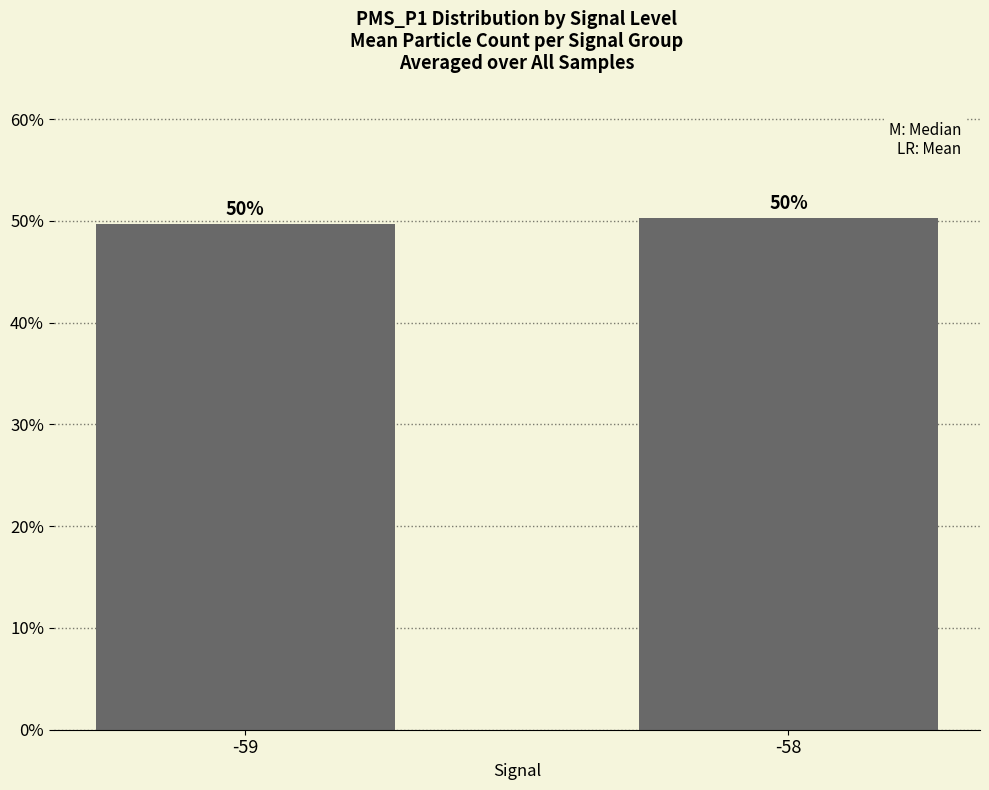

At which label is the value closest to 50?

-59